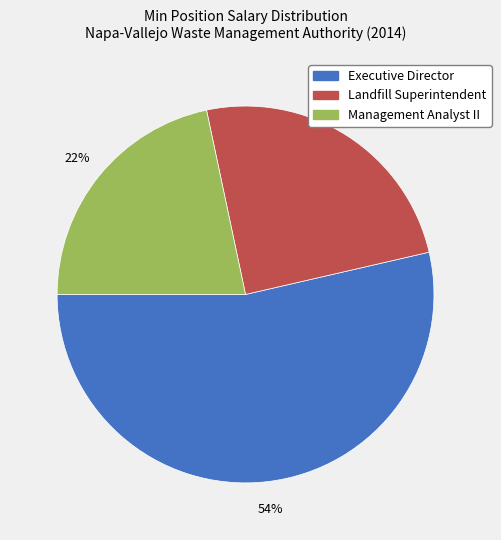

What percentage is the Landfill Superintendent slice, to the nearest percent?

25%